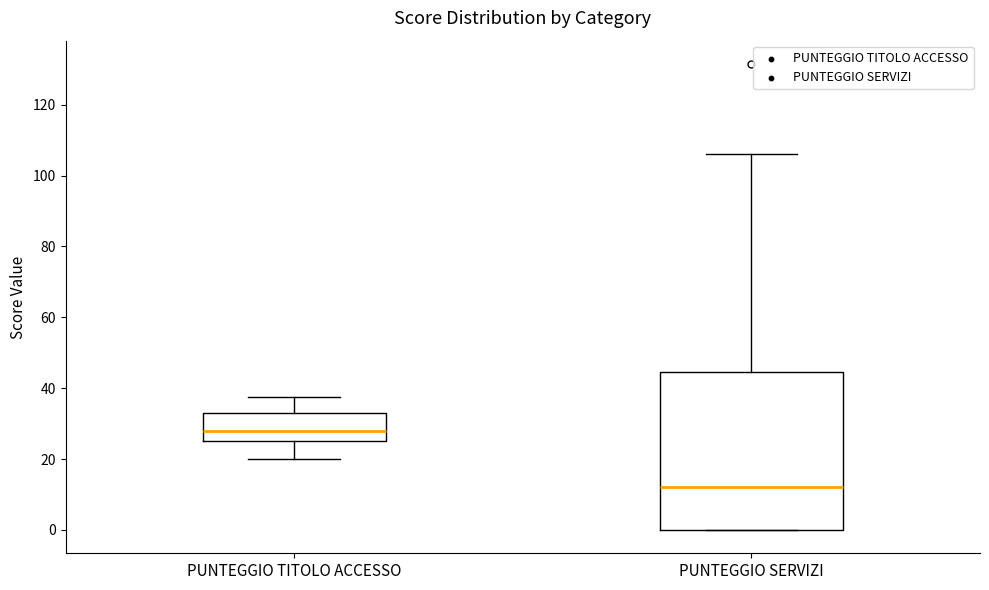

Reading left to right, transcribe this box plot: for each box, give where its median line is, the range the box spans, and where its two whiskers end, as read against the y-axis. The values are not printed on the chart, so give them approximately, as read against the axis.

PUNTEGGIO TITOLO ACCESSO: median 28, box 26 to 34, whiskers 20 to 38
PUNTEGGIO SERVIZI: median 12, box 0 to 44, whiskers 0 to 106